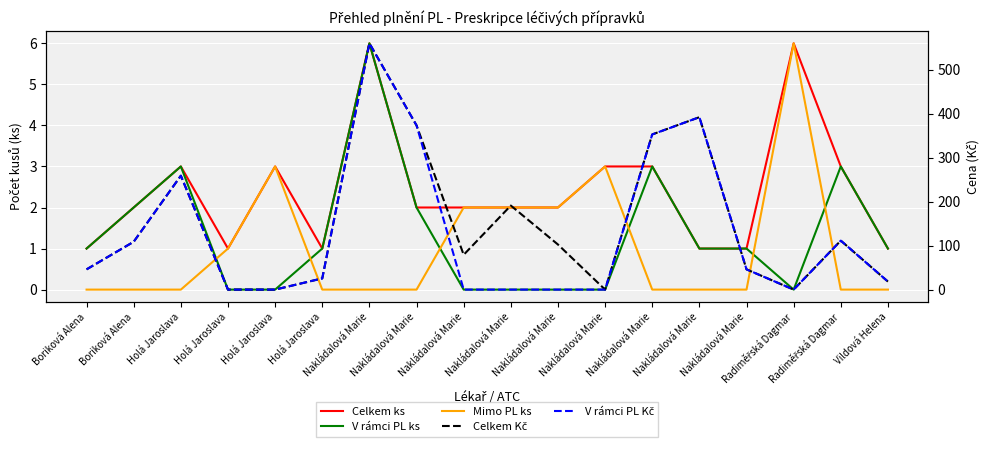

Which category has the highest value across all series?

Nakládalová Marie